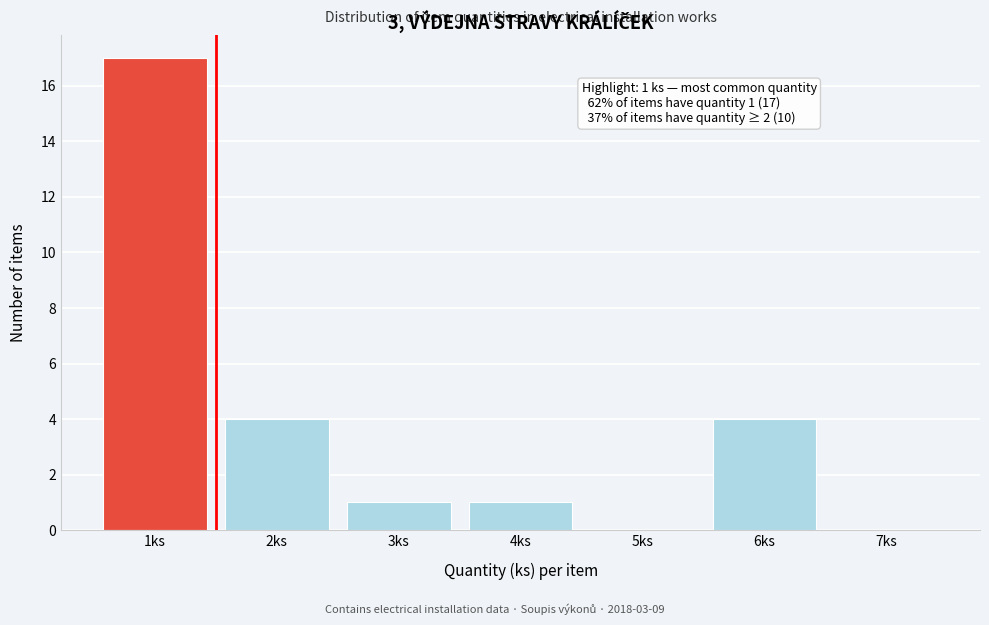

Which range on the x-axis has the tallest bar?

0.5 to 1.5